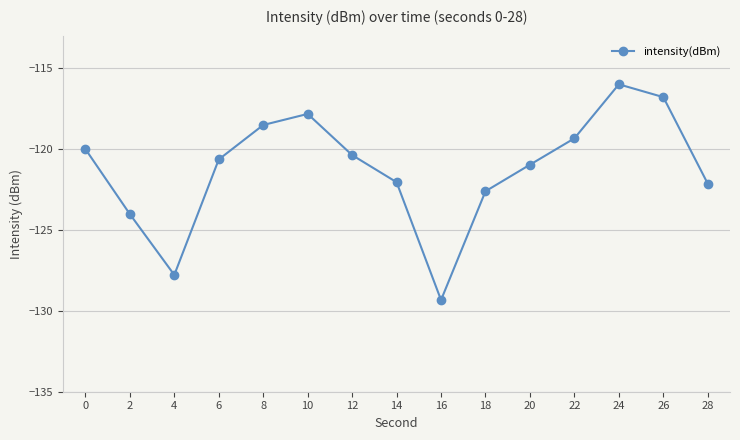

Which label corresponds to the largest value in the chart?

24